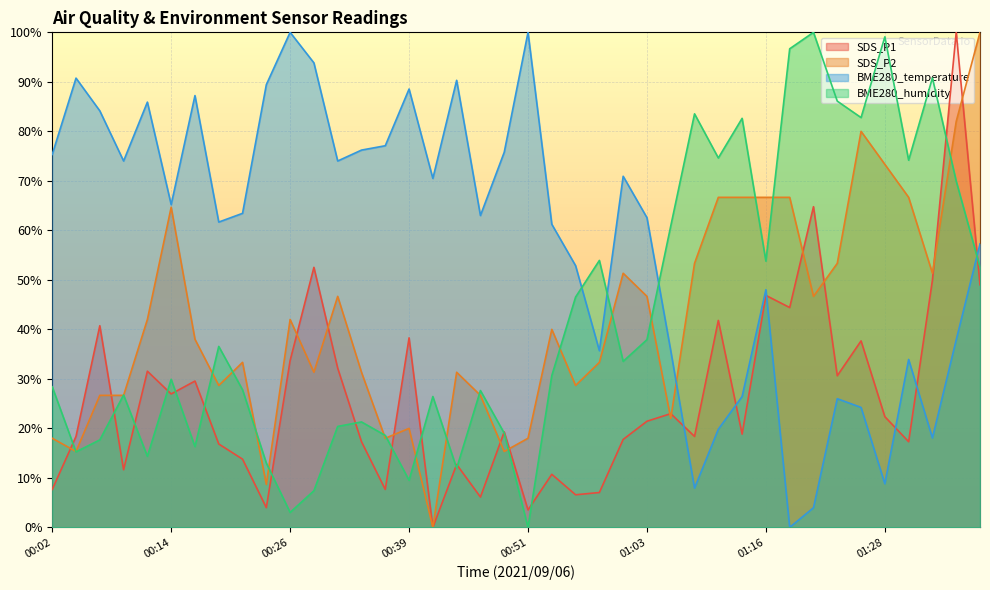

What is the label of the 40th point from the left?

01:38